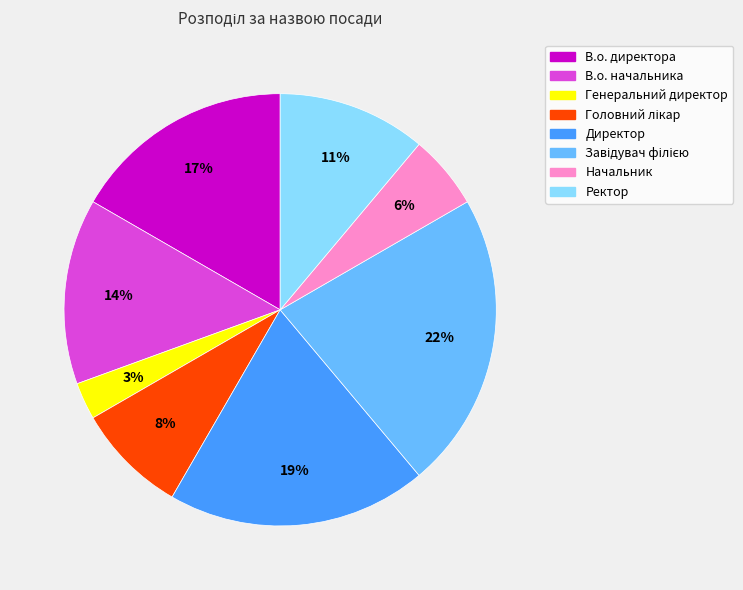

How many slices are in this pie chart?

8